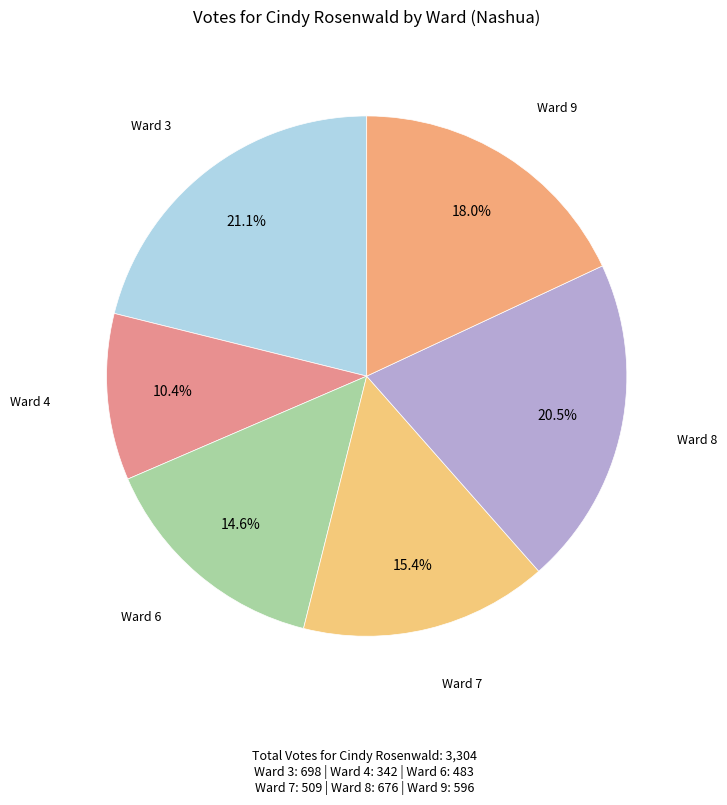

Rank the categories by value from lowest to highest.

Ward 4, Ward 6, Ward 7, Ward 9, Ward 8, Ward 3